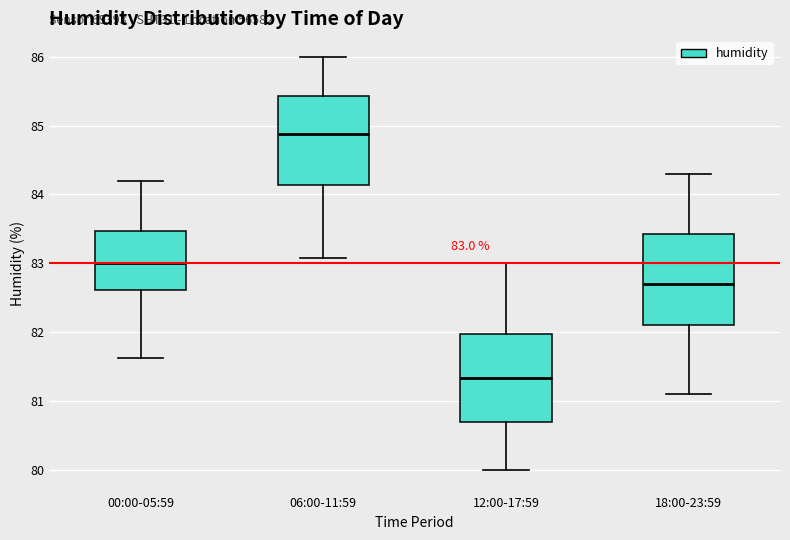

Which box's median line is the highest?

06:00-11:59